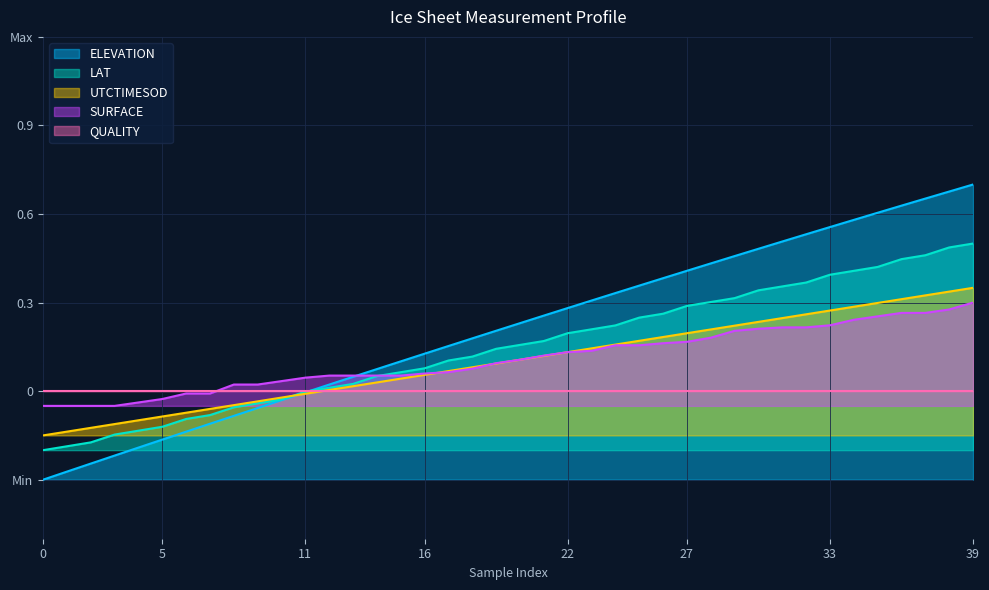

True or false: SURFACE and UTCTIMESOD intersect in this chart.

True